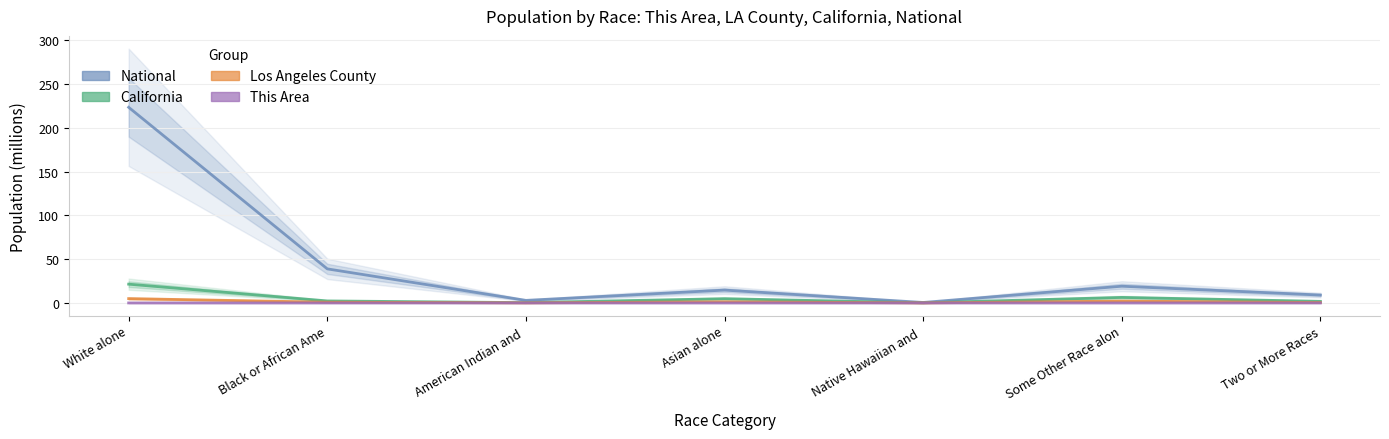

Which series has the widest spread of values?

National